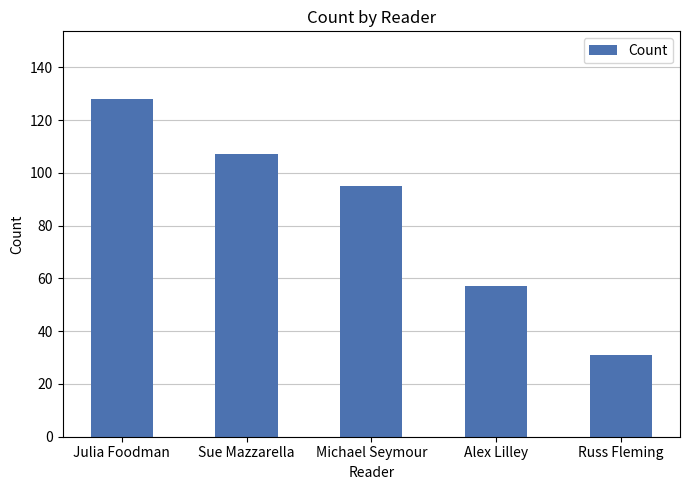

What is the maximum value shown in the chart?

128